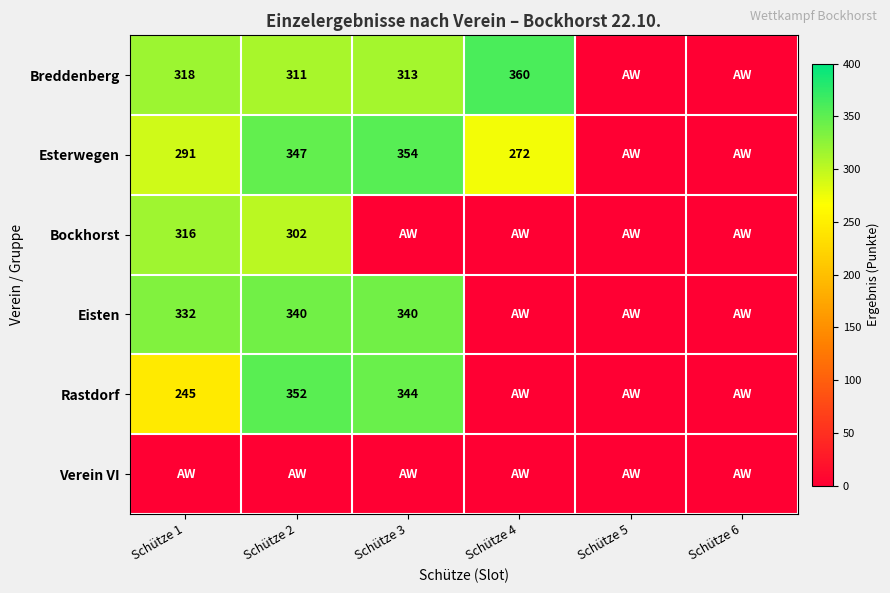

What is the sum of the Breddenberg values at Schütze 2 and Schütze 1?

629